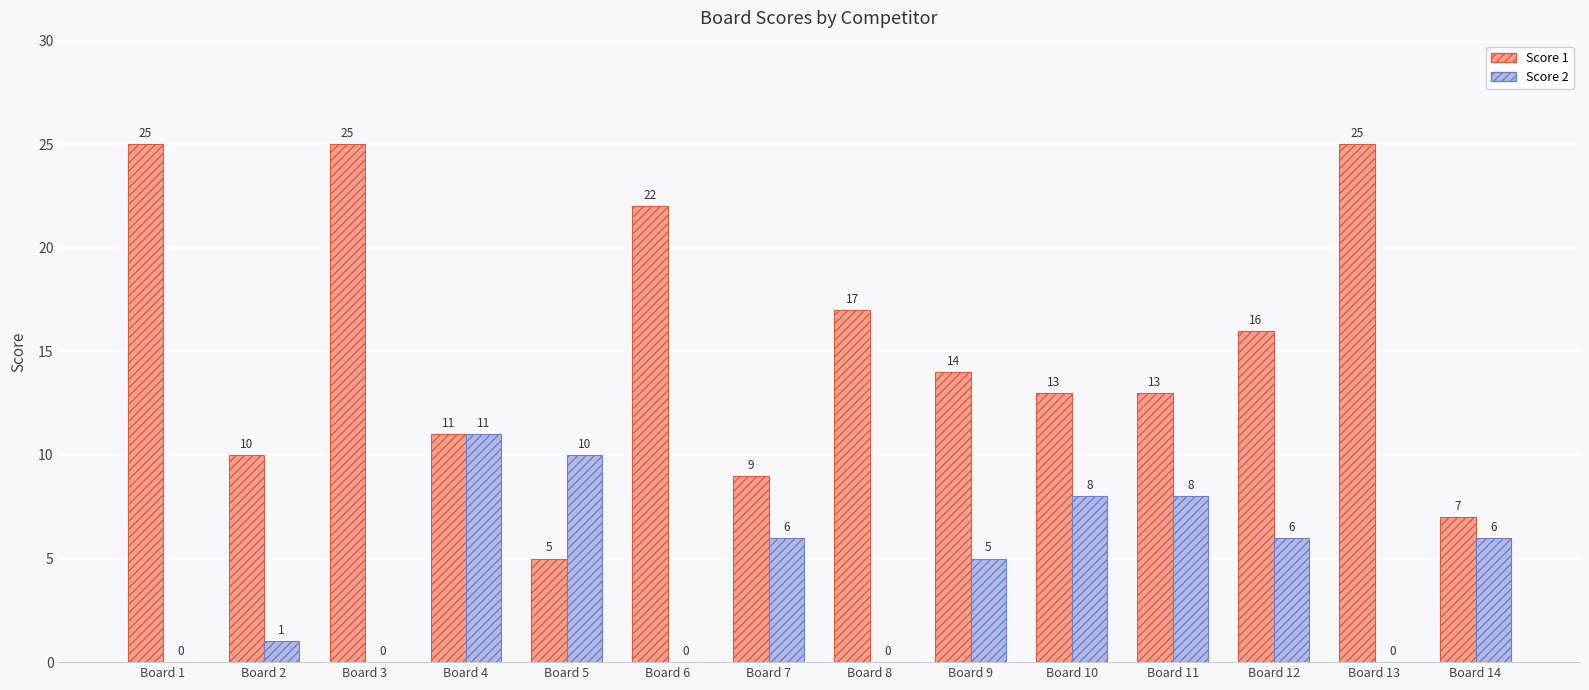

Is it true that Score 2 equals 0 at Board 8?

True